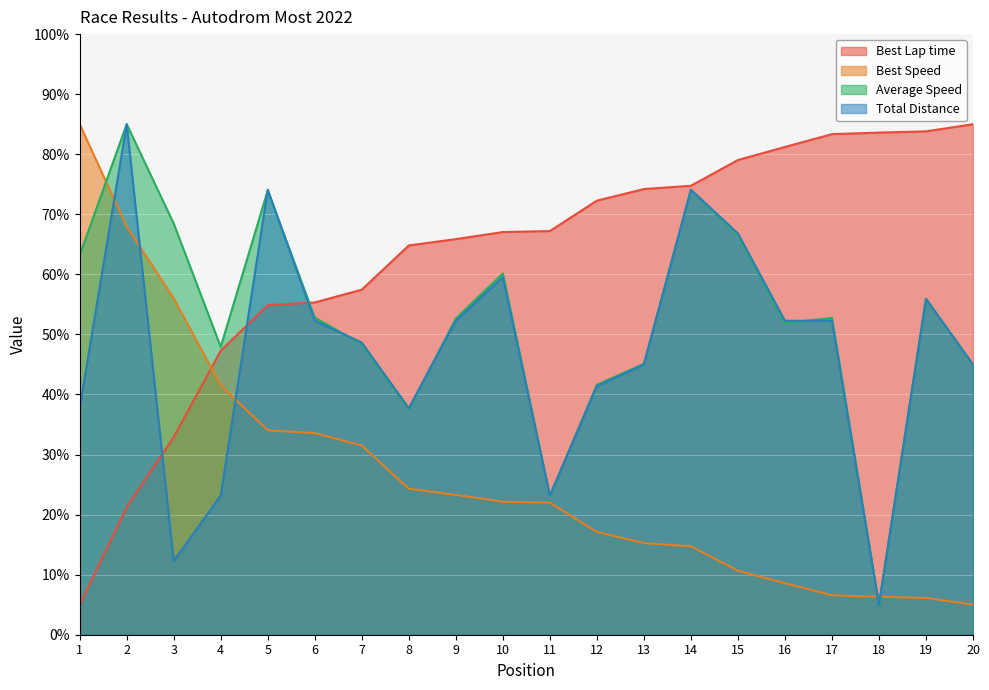

How many categories are shown in the chart?

20